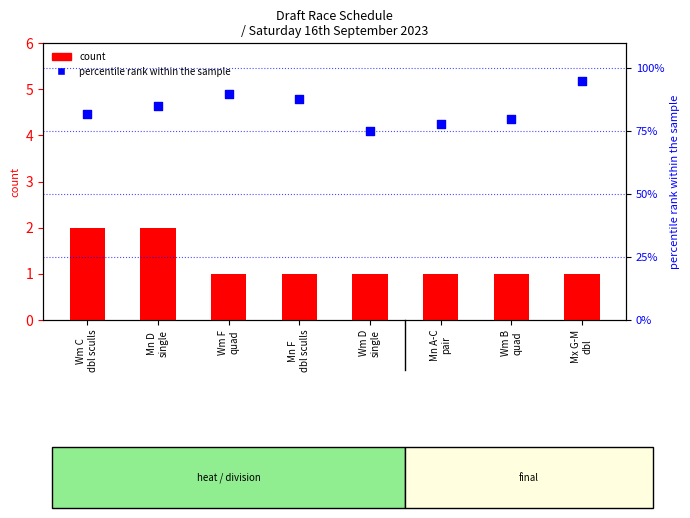

What are all the series names shown in the legend?

count, percentile rank within the sample